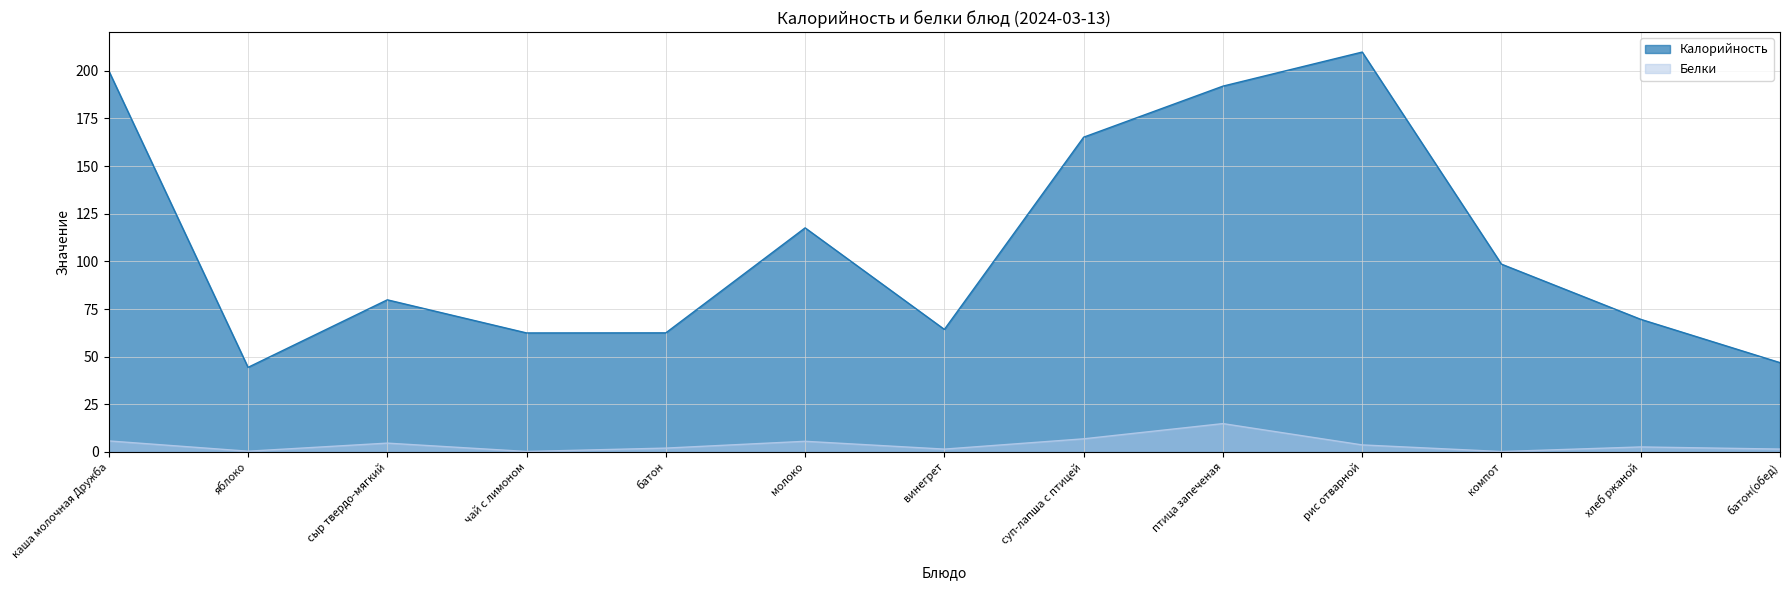

Which series has the widest spread of values?

Калорийность